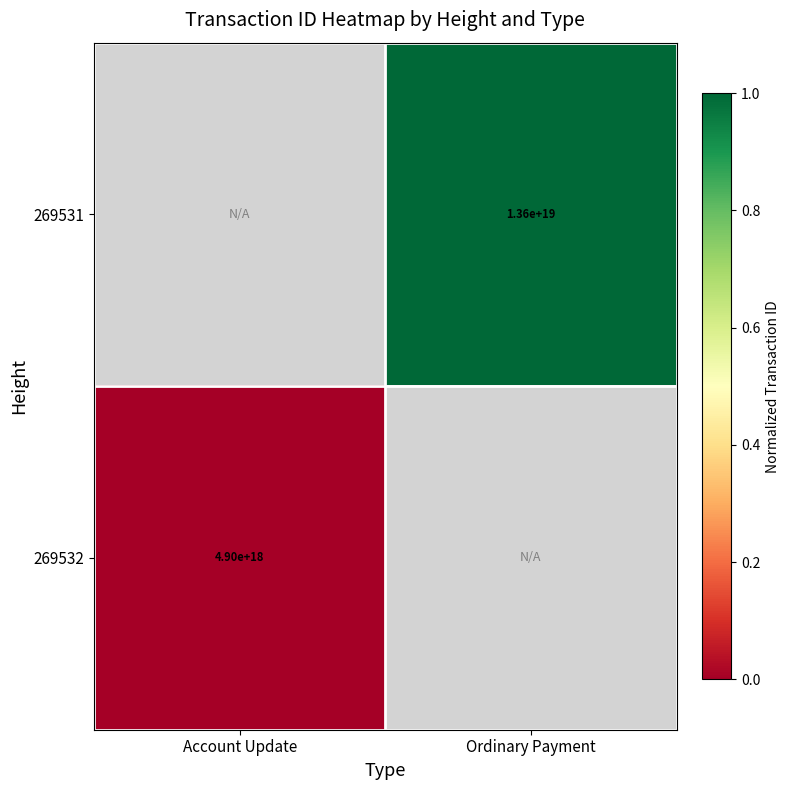

Is it true that 269531 equals 13600000000000000000 at Ordinary Payment?

True